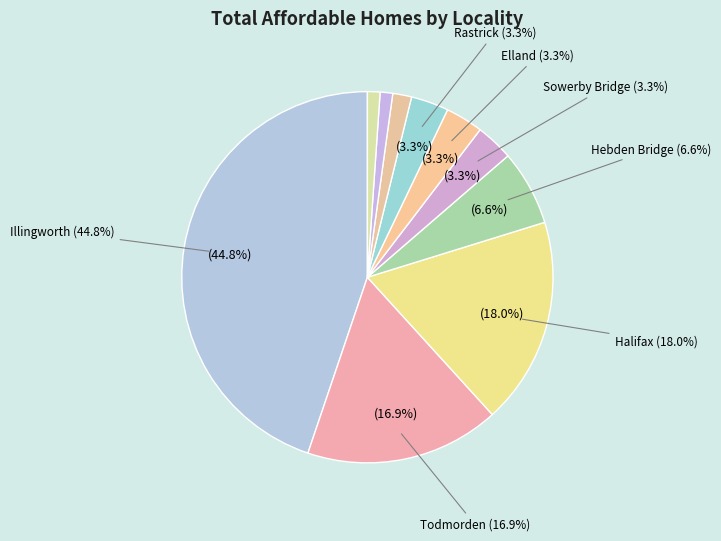

Approximately how many times larger is the value at Ripponden compared to Sowerby Bridge?

0.5